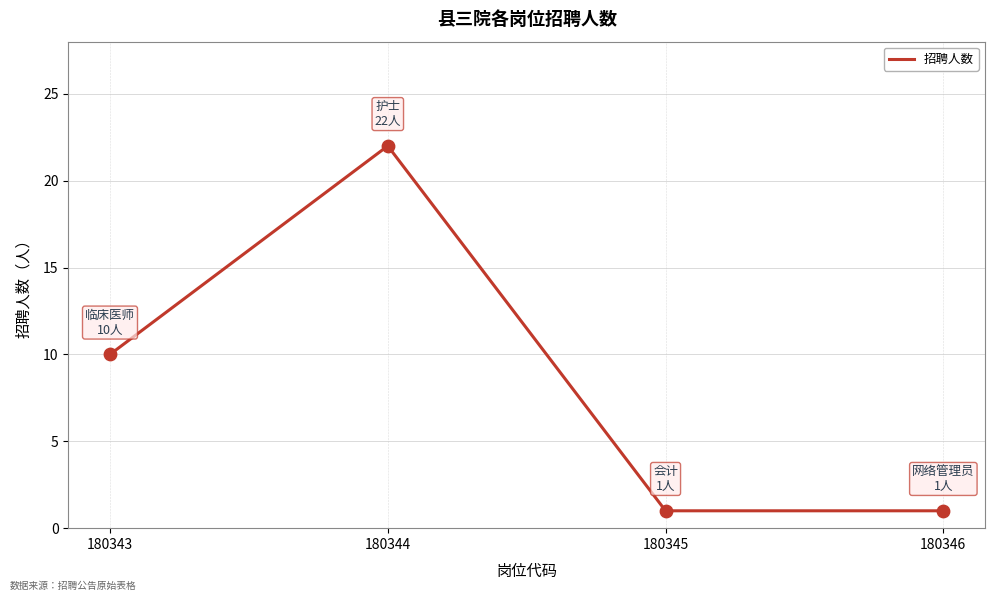

Between 180345 and 180343, which is larger?

180343